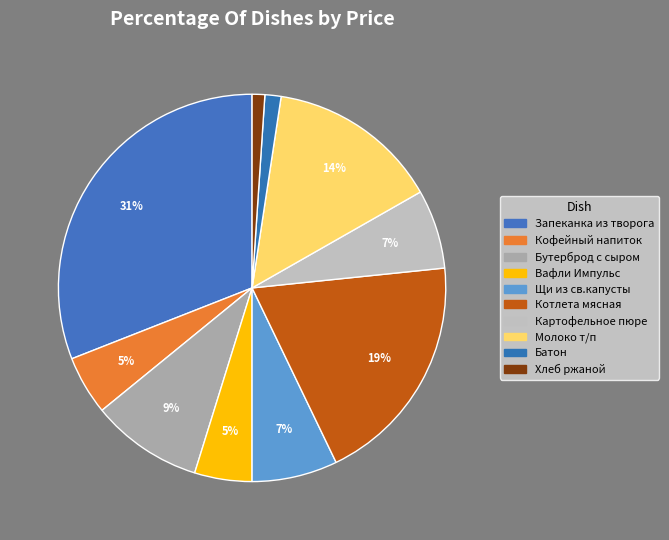

Does any single category account for the majority?

No